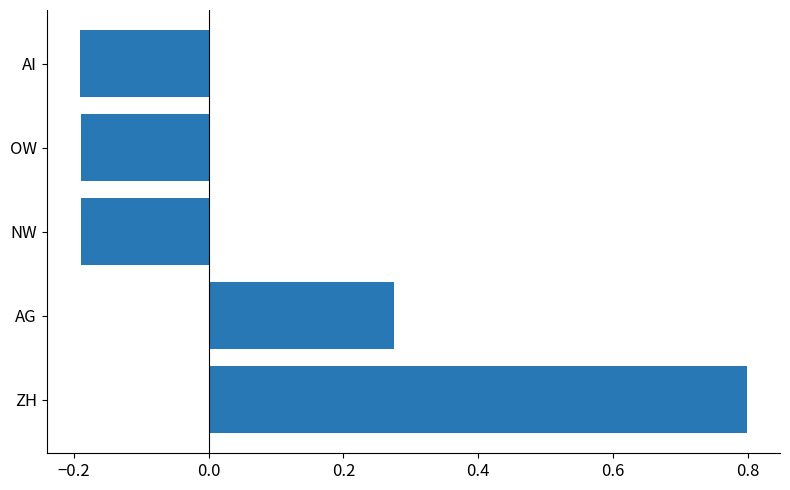

What is the average value?

0.1